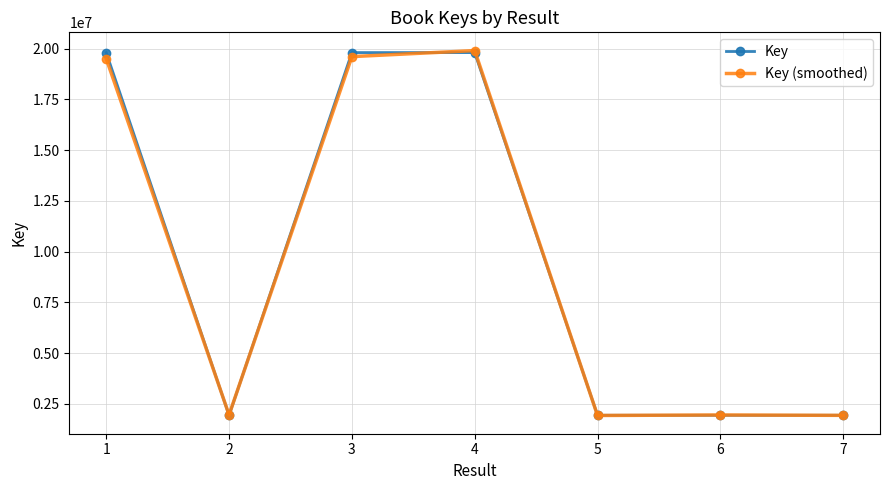

What is the spread (max minus min) of values at 4?

99002.3